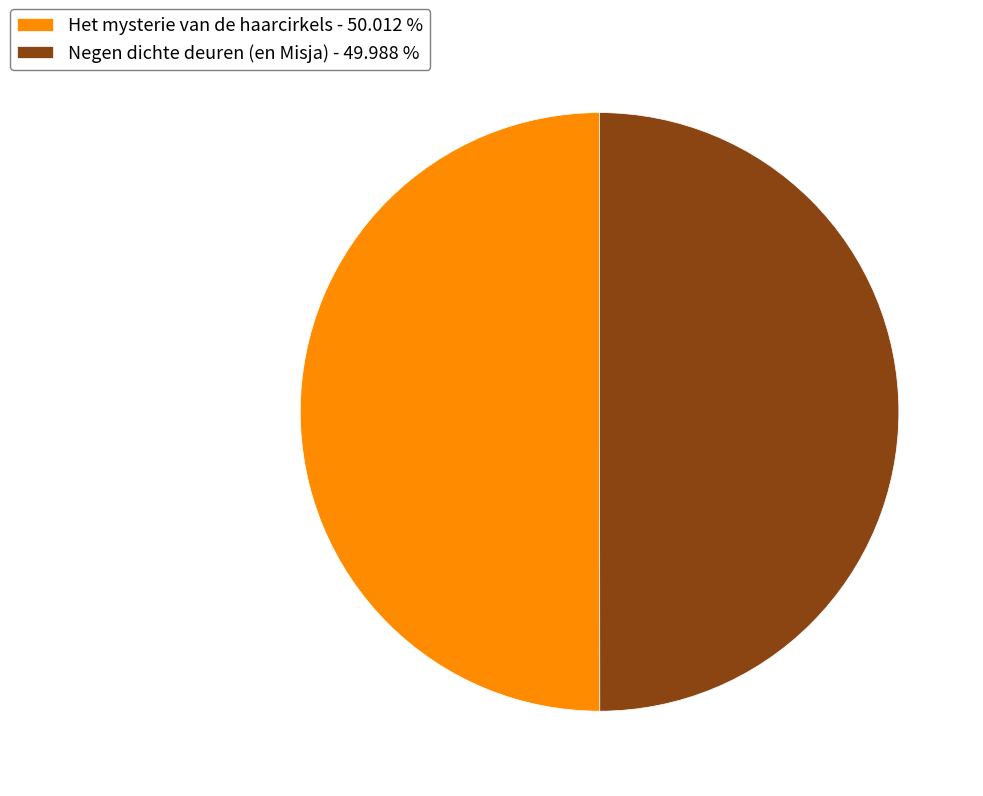

Combined, do Negen dichte deuren (en Misja) - 49.988 % and Het mysterie van de haarcirkels - 50.012 % account for over 50%?

Yes